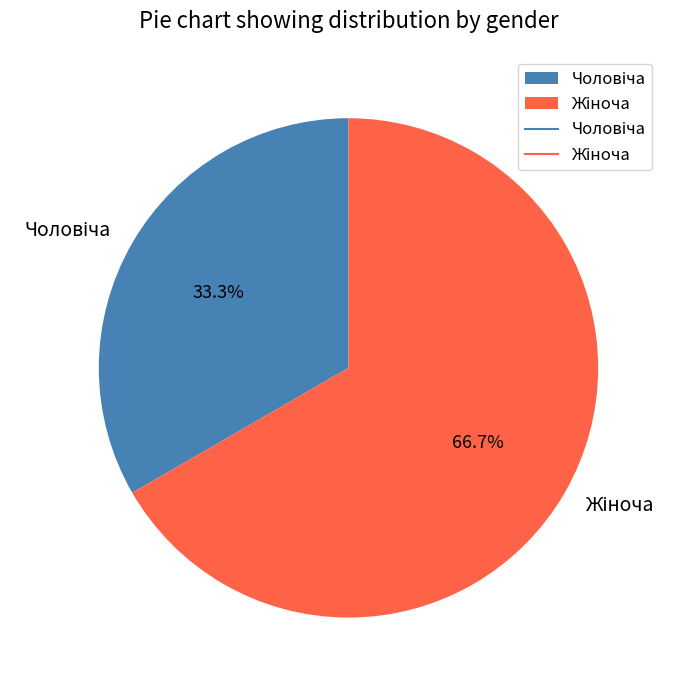

To the nearest percent, what is the average slice percentage?

50%